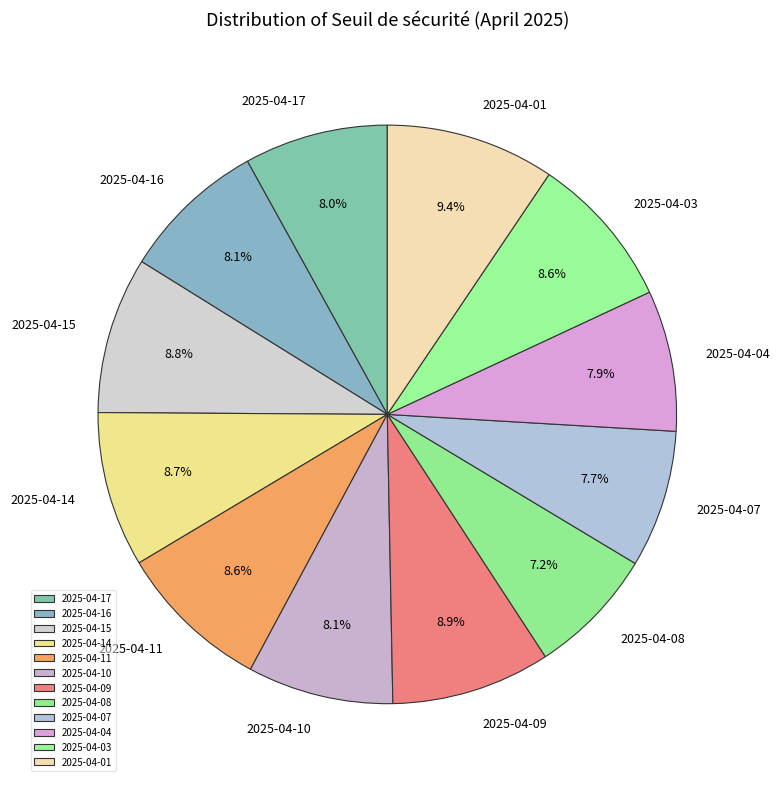

How many slices are in this pie chart?

12